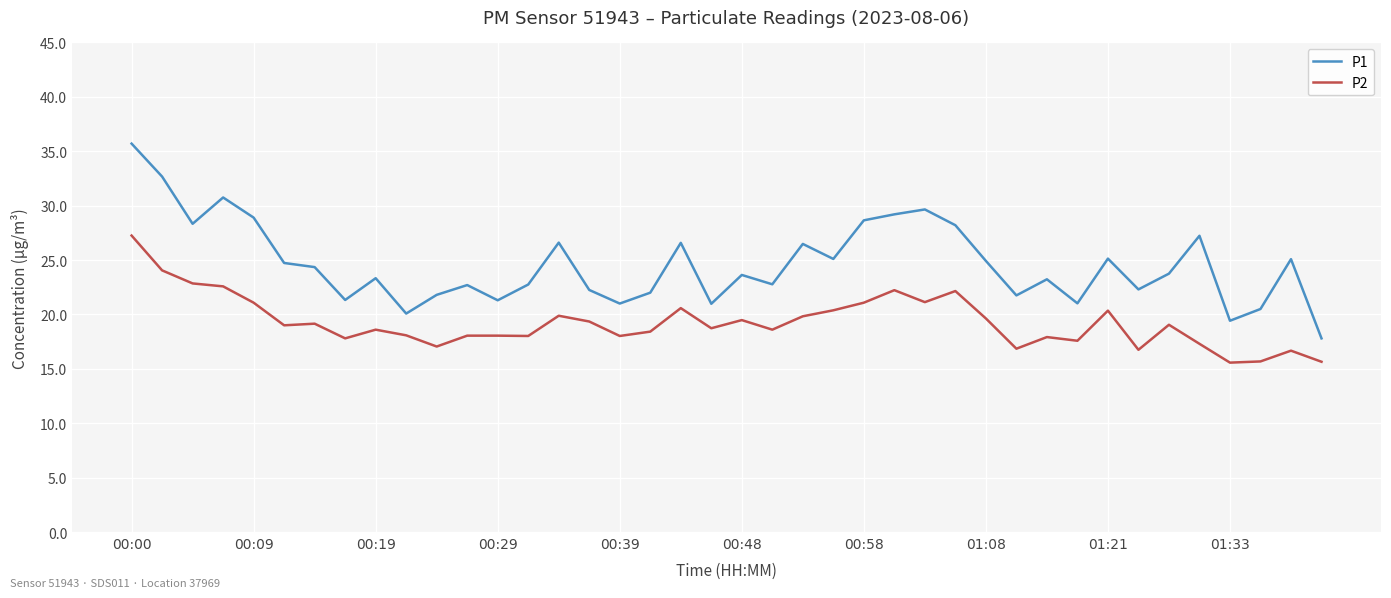

True or false: P1 and P2 intersect in this chart.

False